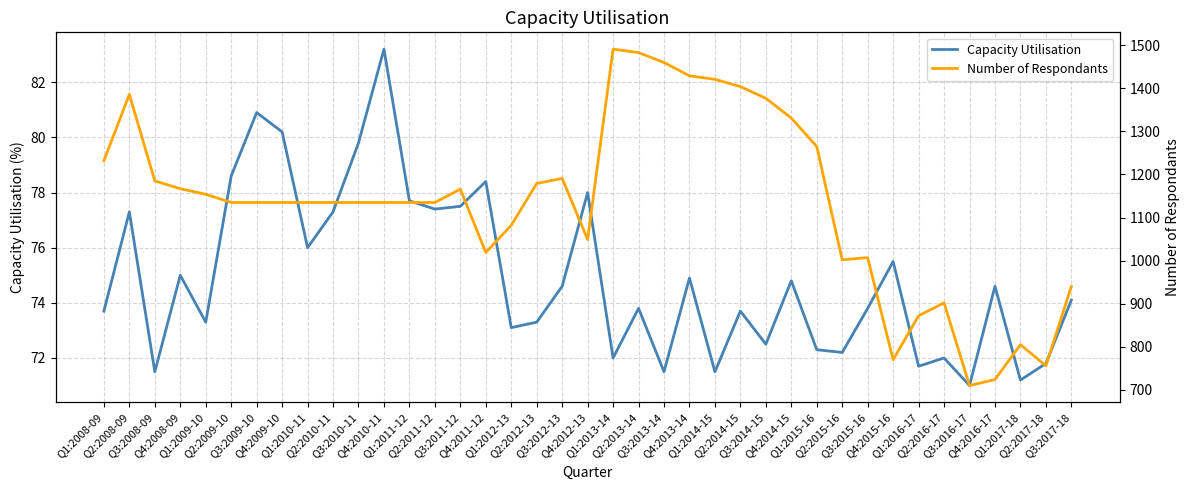

Is the value of Number of Respondants at Q2:2012-13 greater than the value of Capacity Utilisation at Q4:2008-09?

Yes